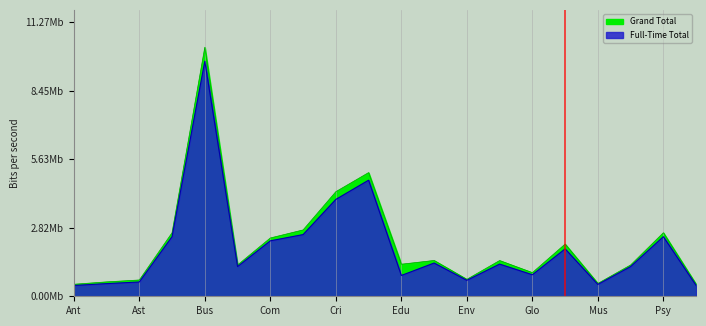

Is it true that Grand Total equals 1011 at Archaeology?

False